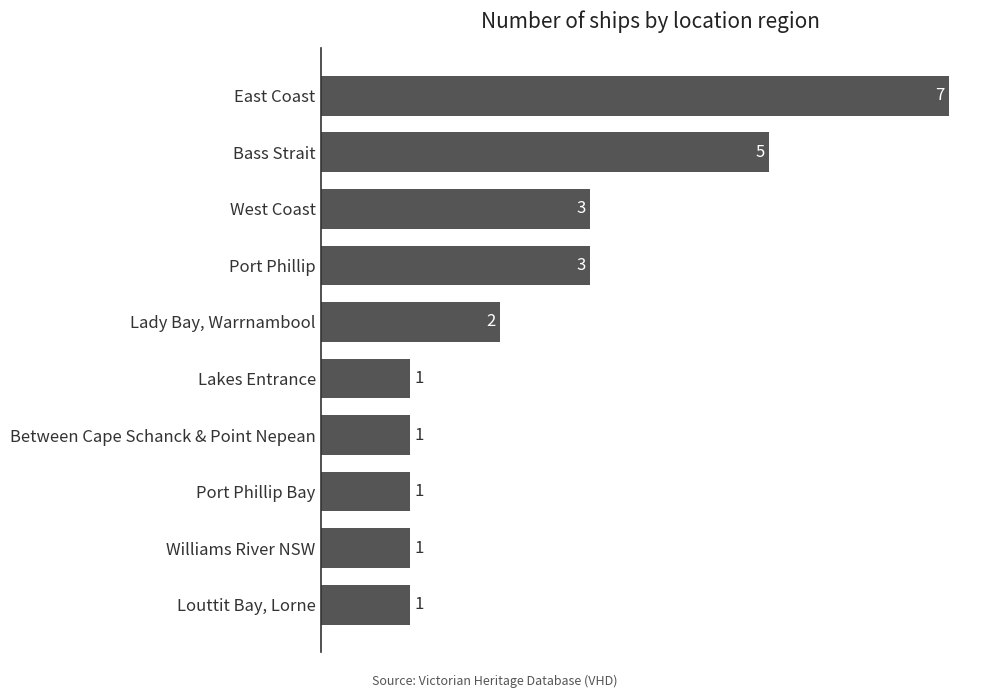

What is the difference between the second highest and second lowest values?

4